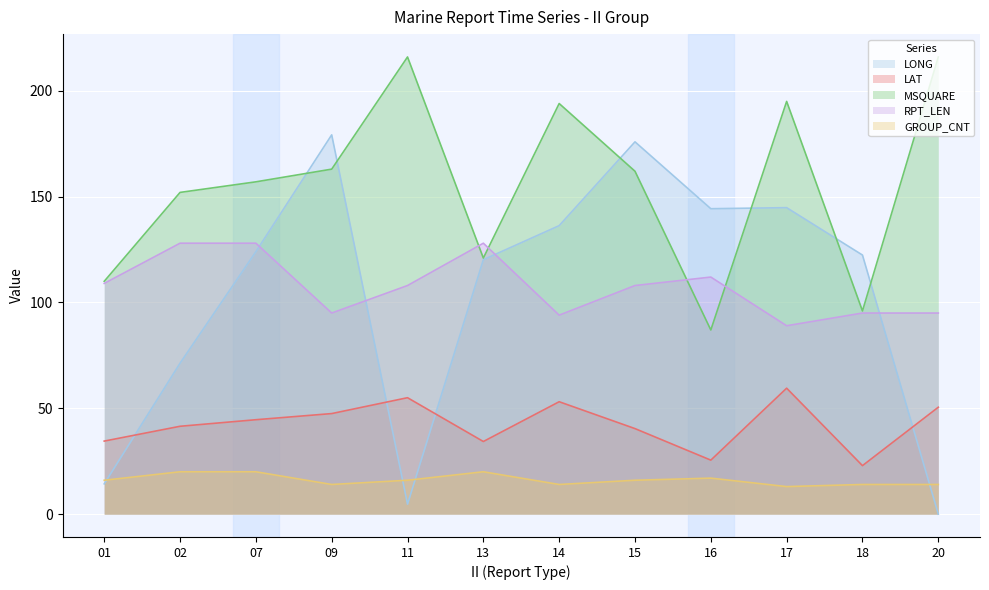

Which series changed the most between 11 and 18?

MSQUARE